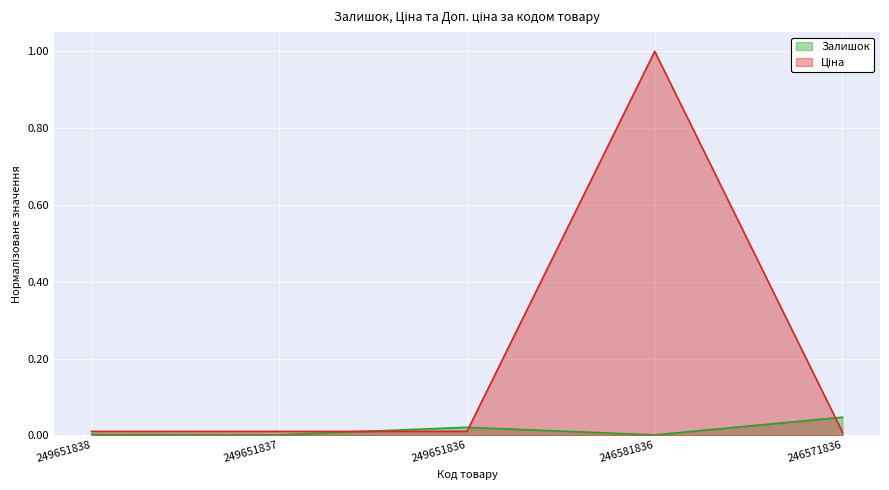

Where is the first local maximum for Залишок?

249651836